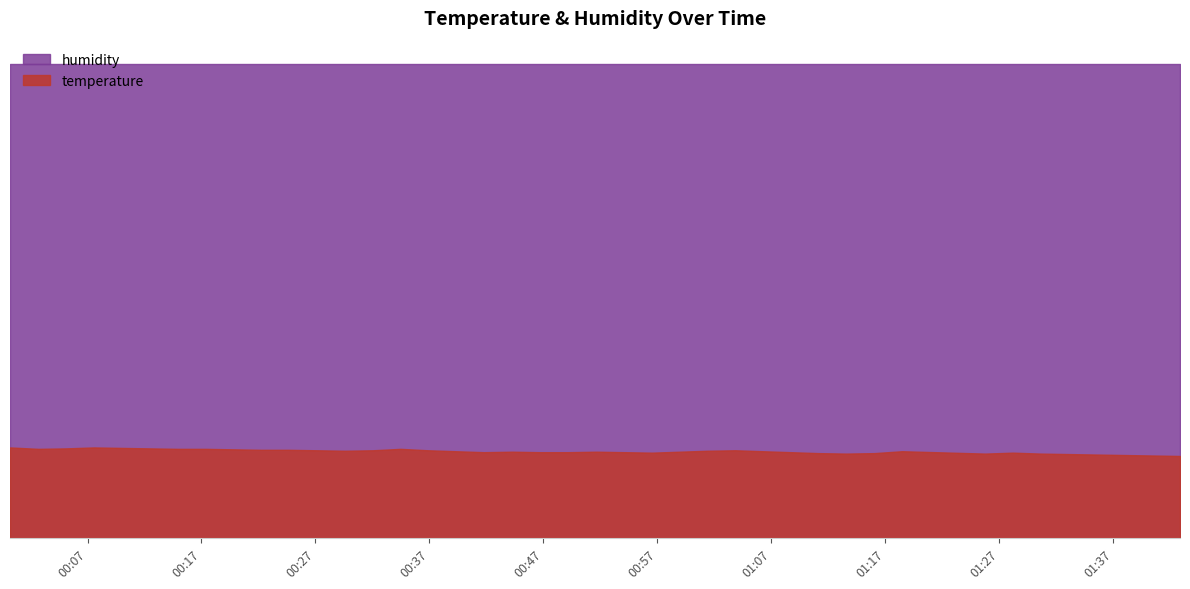

Where is the first local maximum?

2023-07-13T00:07:33